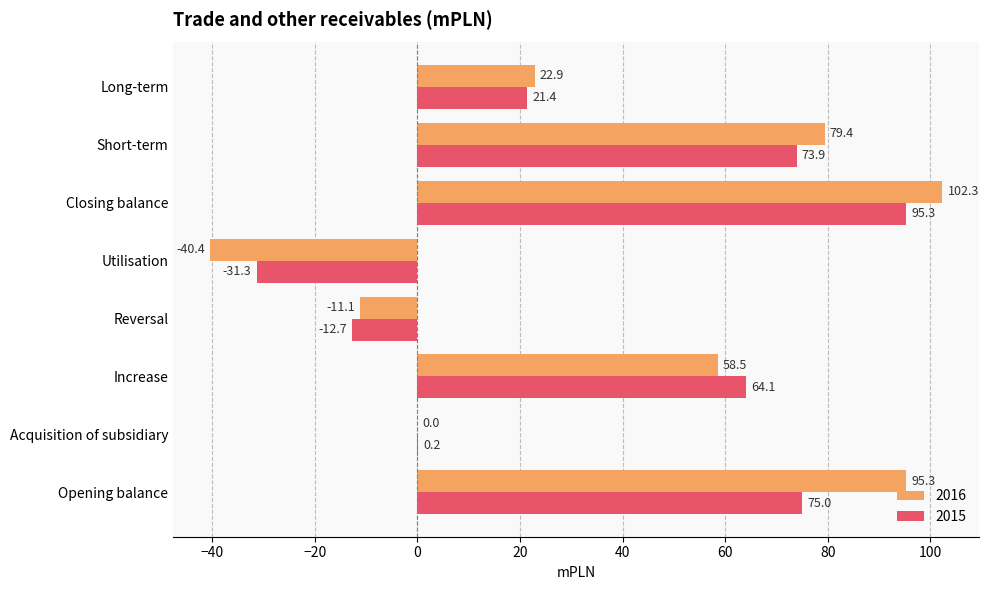

What are all the series names shown in the legend?

2016, 2015